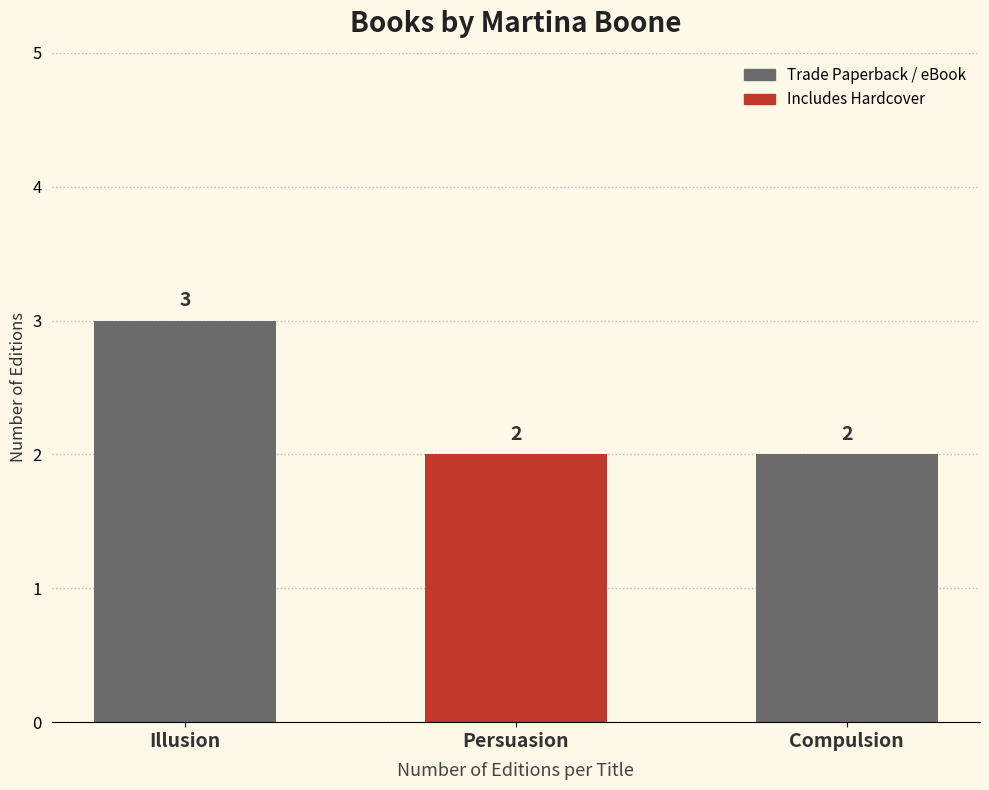

What is the greatest value displayed?

3